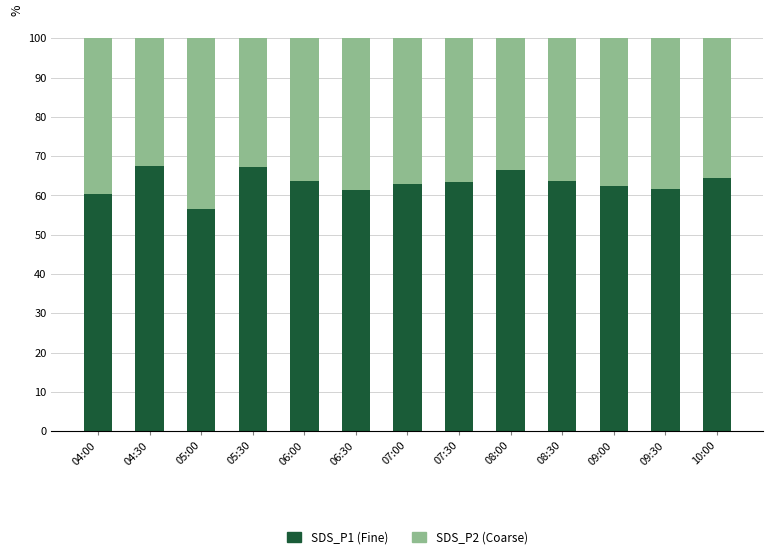

What is the lowest value of the SDS_P1 (Fine) series?

56.6